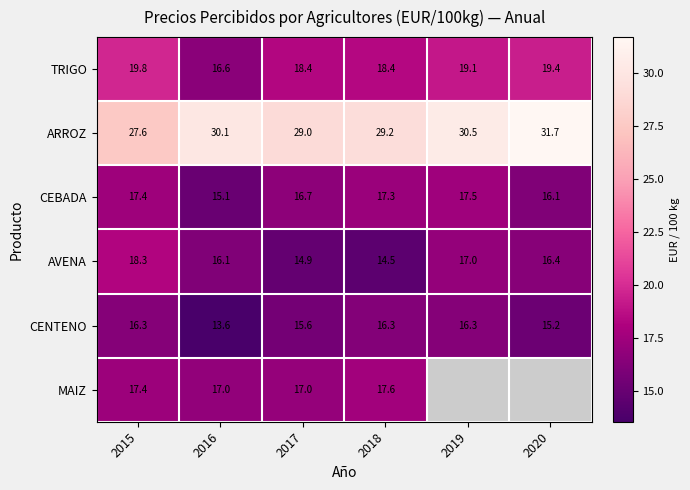

Which category has the highest value in the TRIGO series?

2015